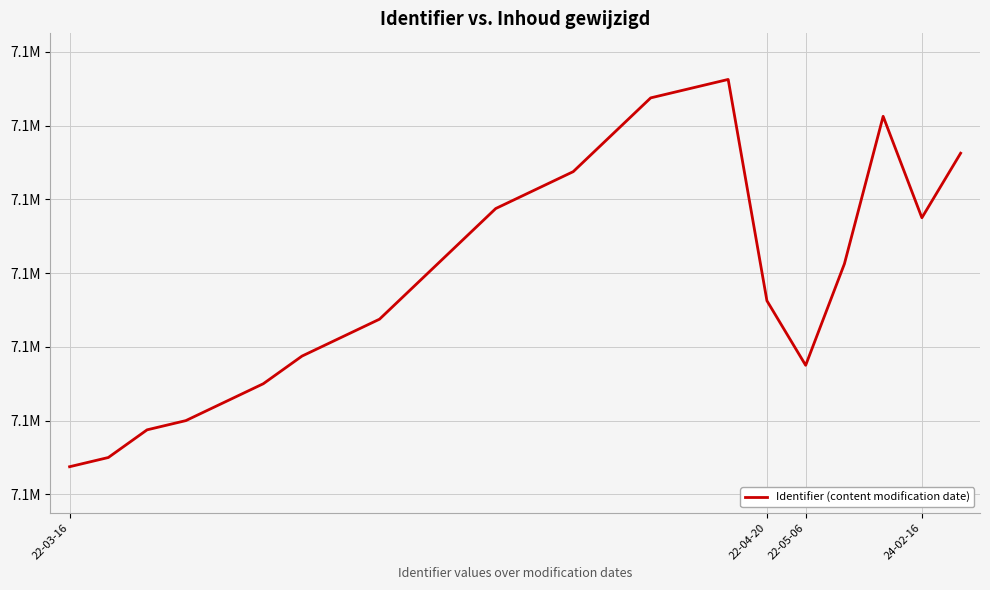

Does the chart have visible grid lines?

Yes